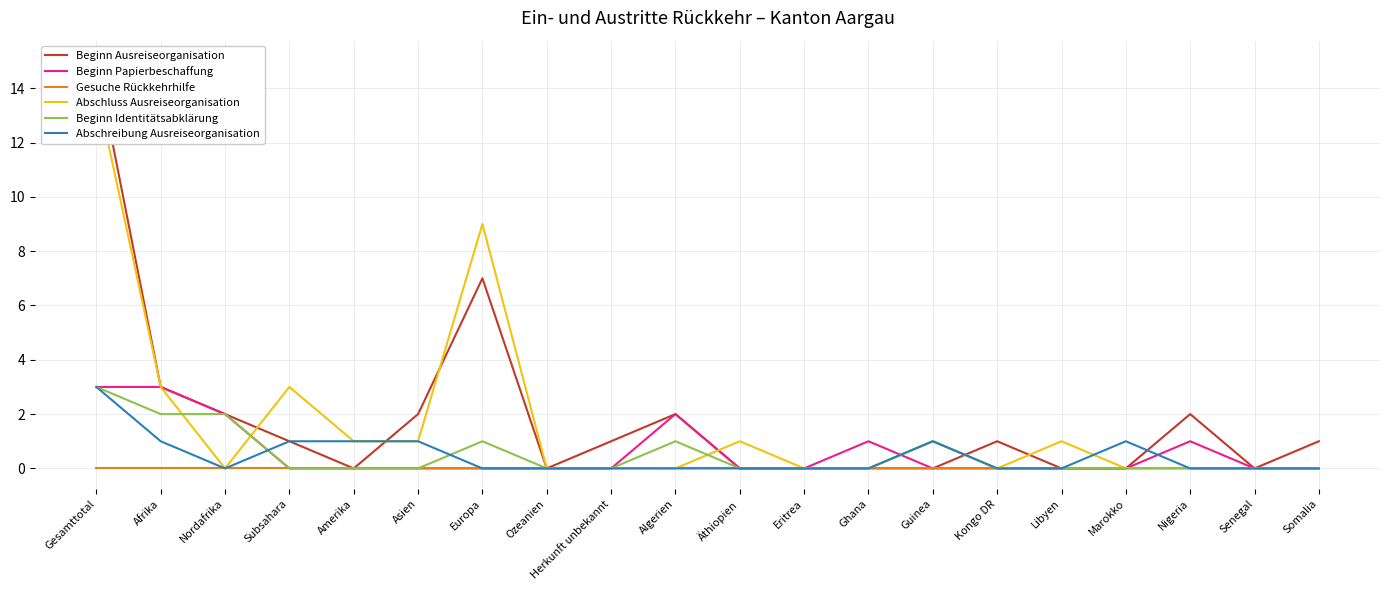

Which series has the widest spread of values?

Beginn Ausreiseorganisation